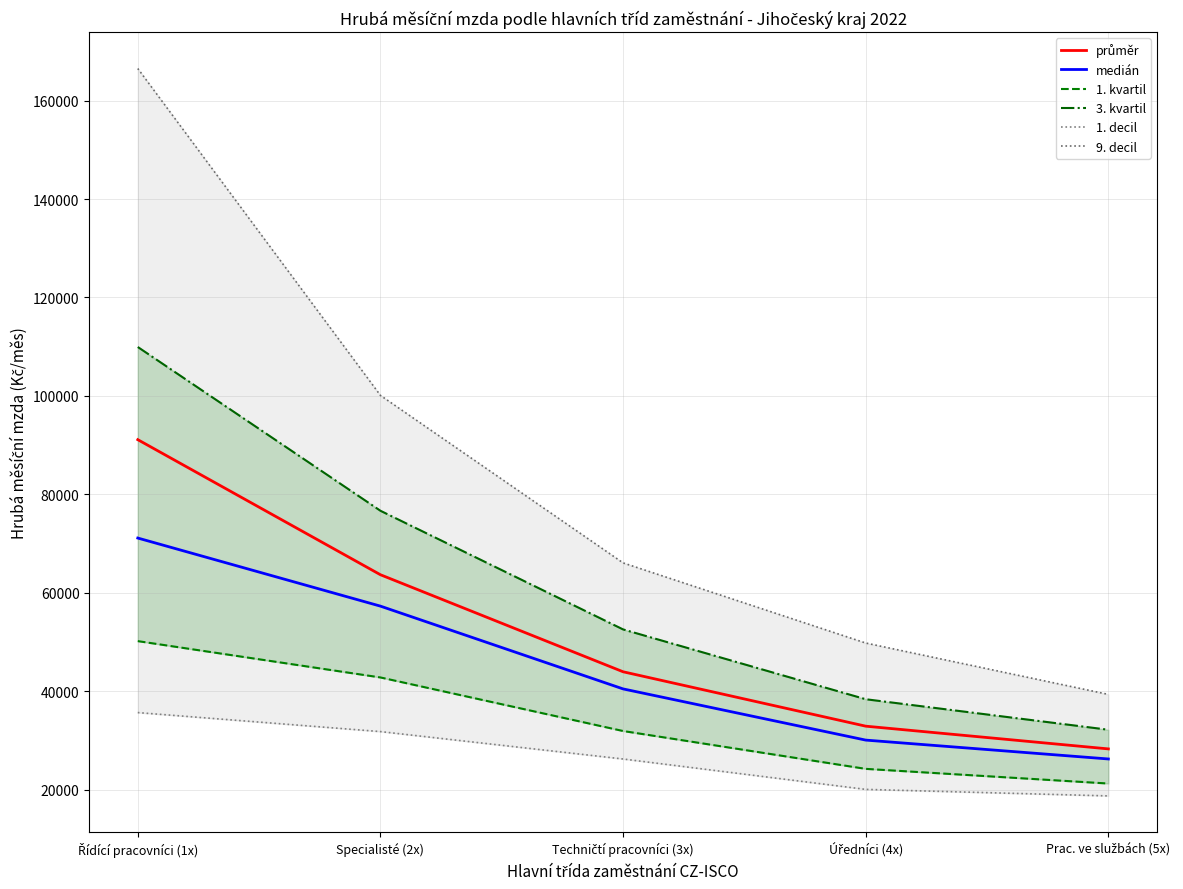

True or false: 9. decil has a value of 49793.4 at Úředníci (4x).

True